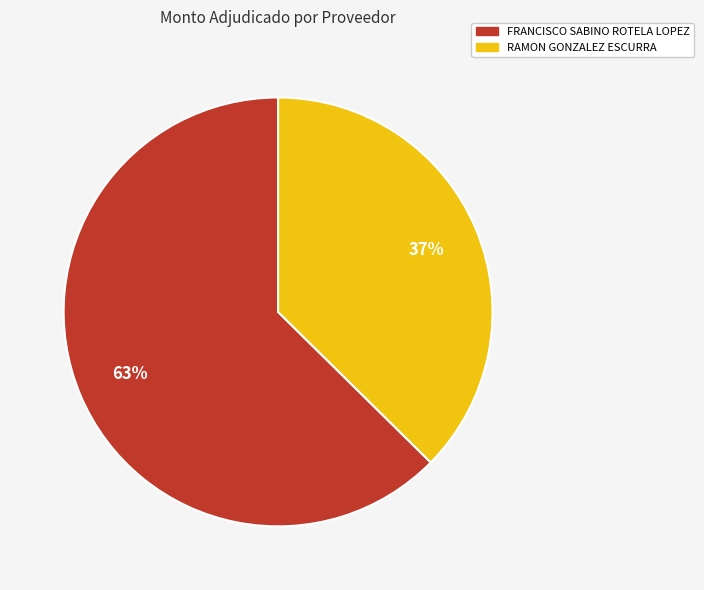

Does RAMON GONZALEZ ESCURRA represent more than half of the total?

No